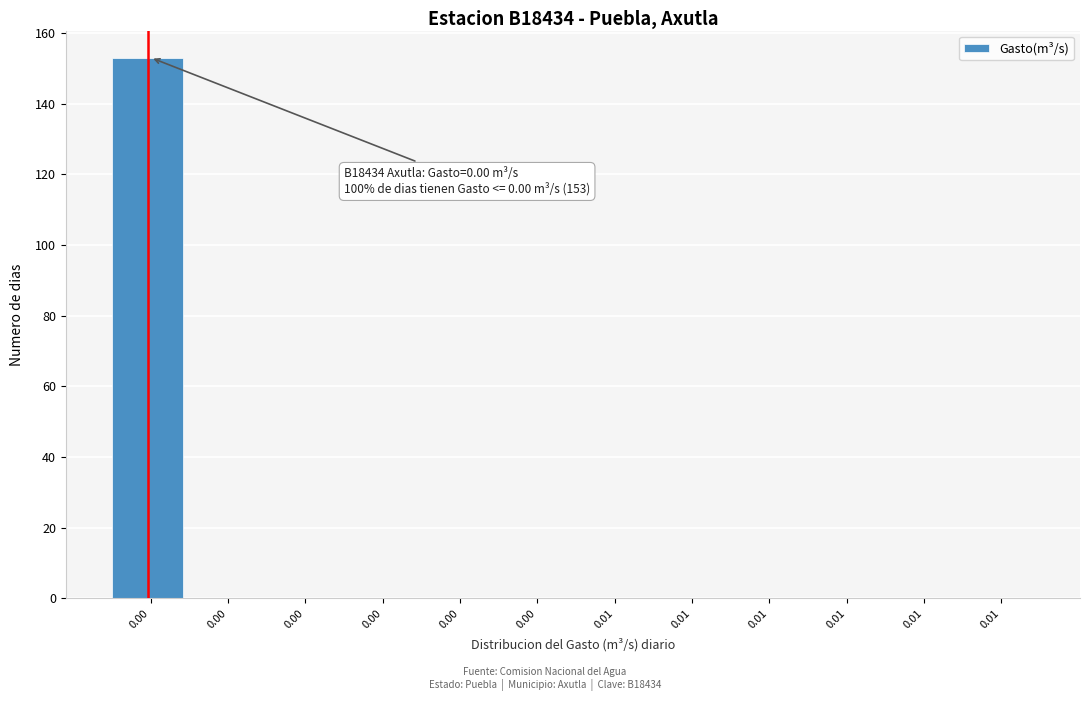

How many series are shown in this chart?

1